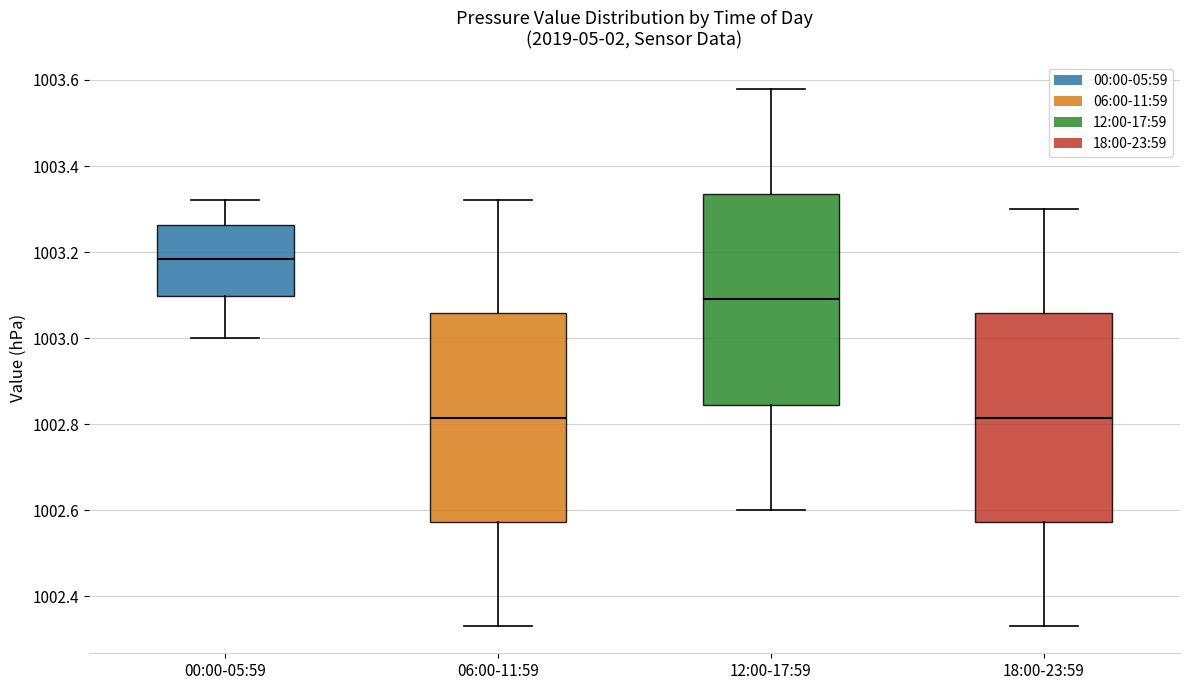

Reading left to right, transcribe this box plot: for each box, give where its median line is, the range the box spans, and where its two whiskers end, as read against the y-axis. The values are not printed on the chart, so give them approximately, as read against the axis.

00:00-05:59: median 1003.18, box 1003.10 to 1003.26, whiskers 1003.00 to 1003.32
06:00-11:59: median 1002.82, box 1002.58 to 1003.06, whiskers 1002.34 to 1003.32
12:00-17:59: median 1003.10, box 1002.84 to 1003.34, whiskers 1002.60 to 1003.58
18:00-23:59: median 1002.82, box 1002.58 to 1003.06, whiskers 1002.34 to 1003.30